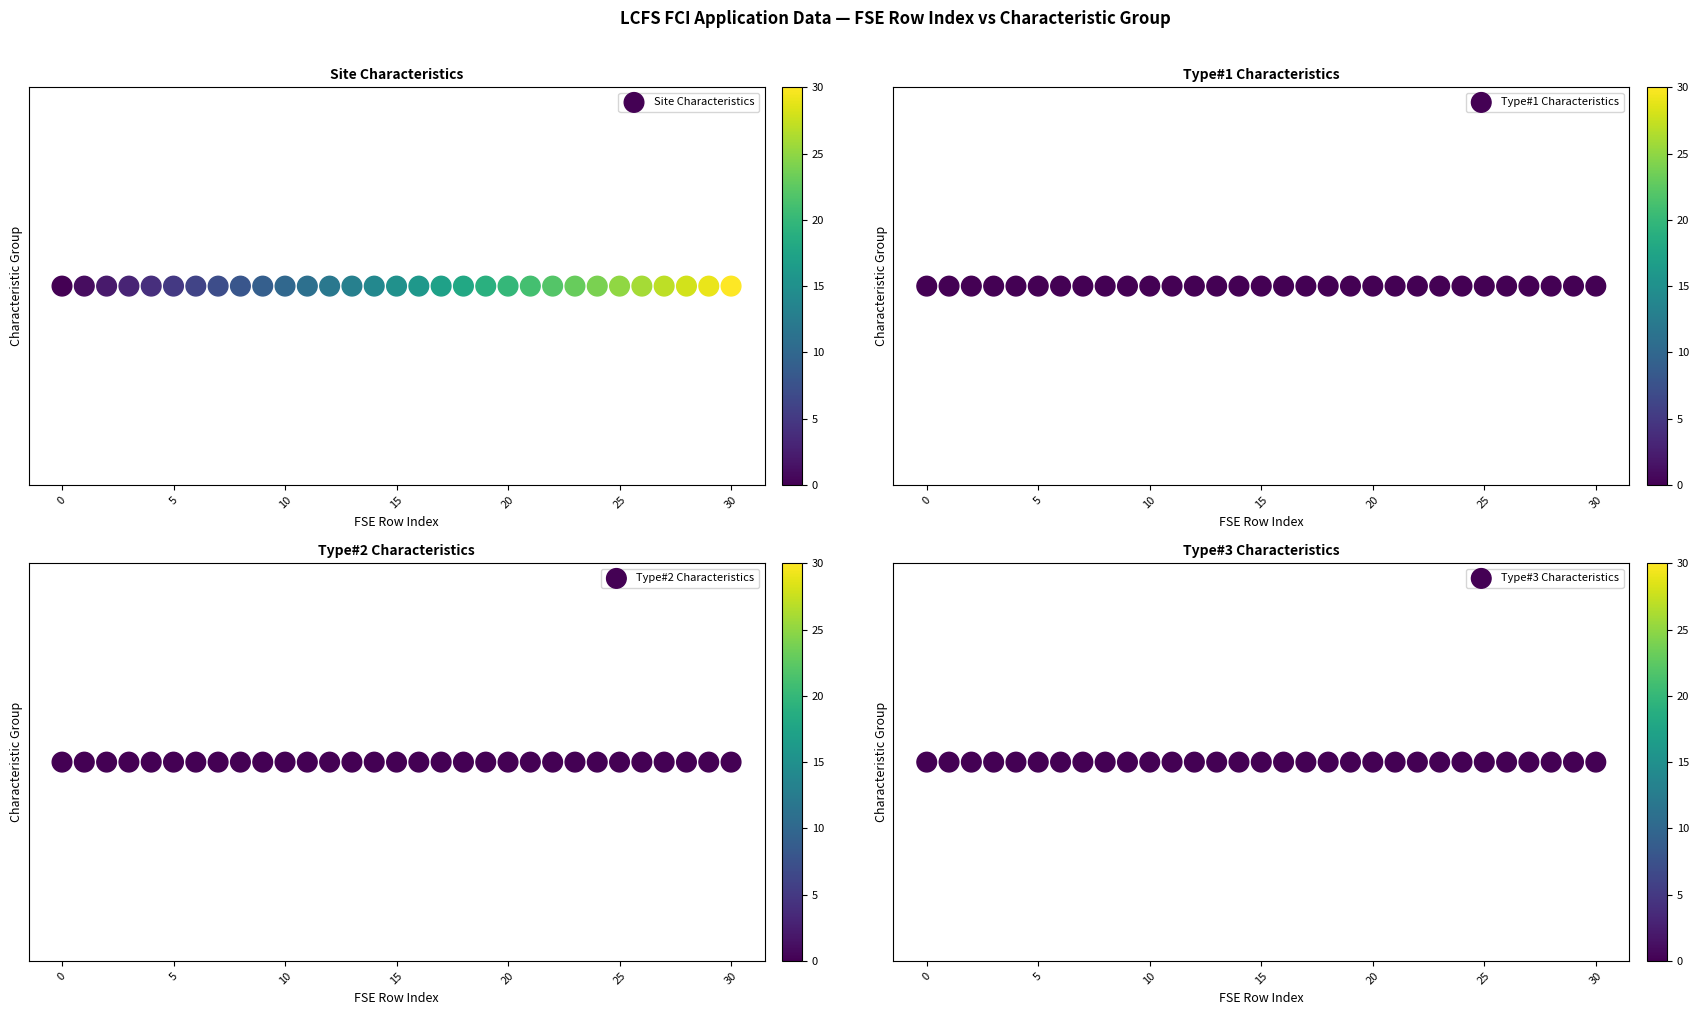

What is the total value across all series at 8?

8